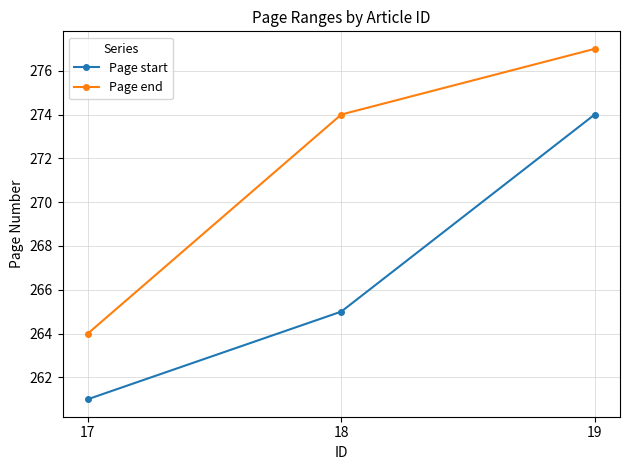

Reading right to left, list all the values displayed in this chart.

Page start: 274	265	261
Page end: 277	274	264